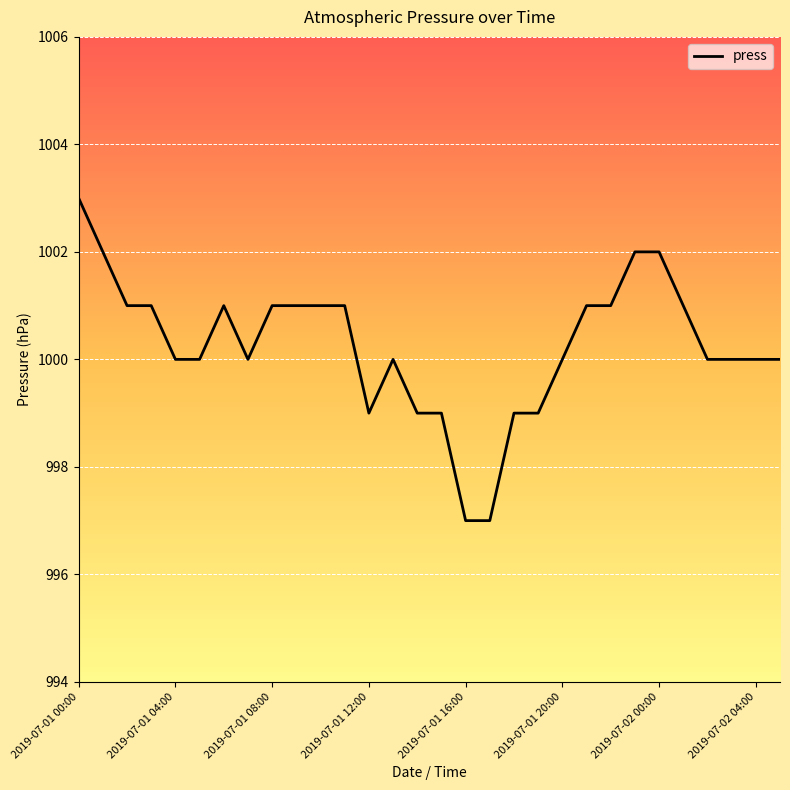

What is the minimum value shown in the chart?

997